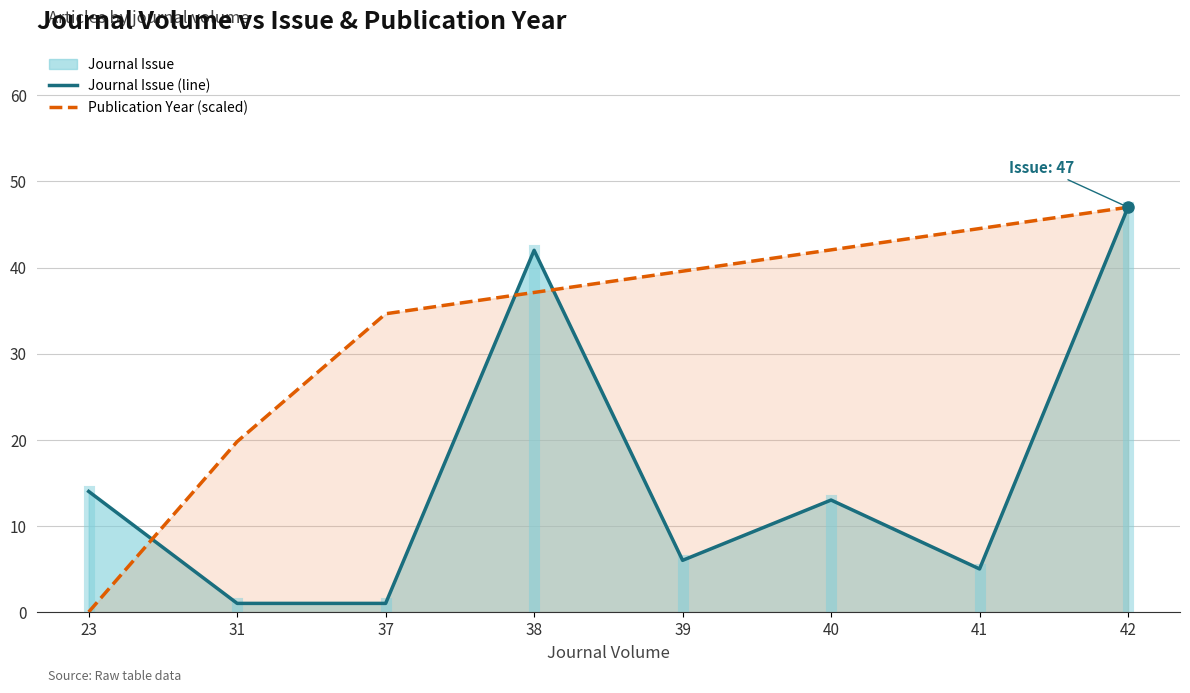

At 31, list the series in order from largest to smallest.

Publication Year (scaled), Journal Issue (line)